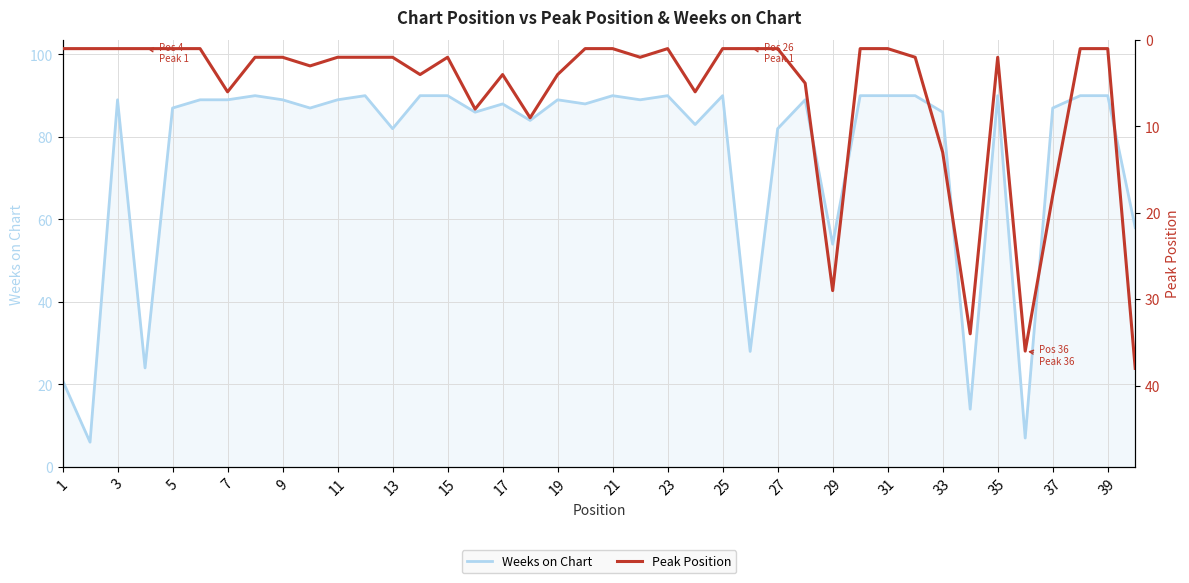

At which label does Peak Position reach its minimum?

1